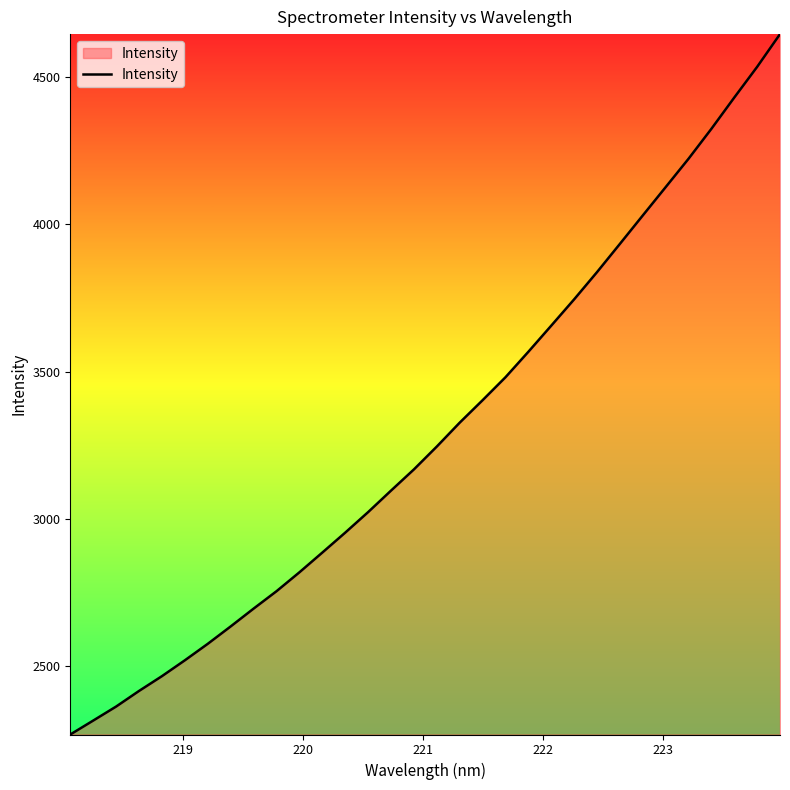

What is the difference between the second highest and minimum values?

2263.9